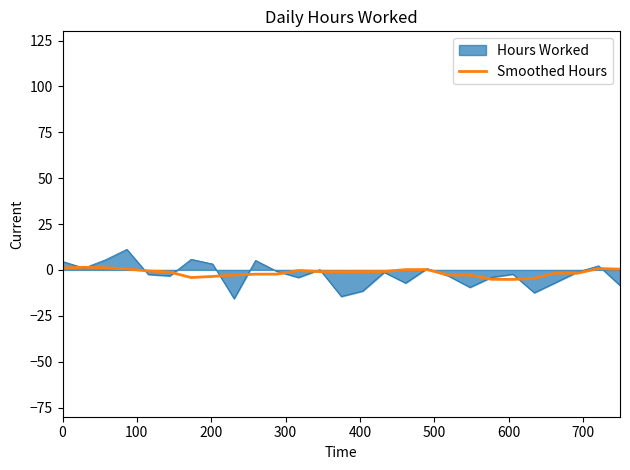

List the series in order of their peak value, highest first.

Hours Worked, Smoothed Hours